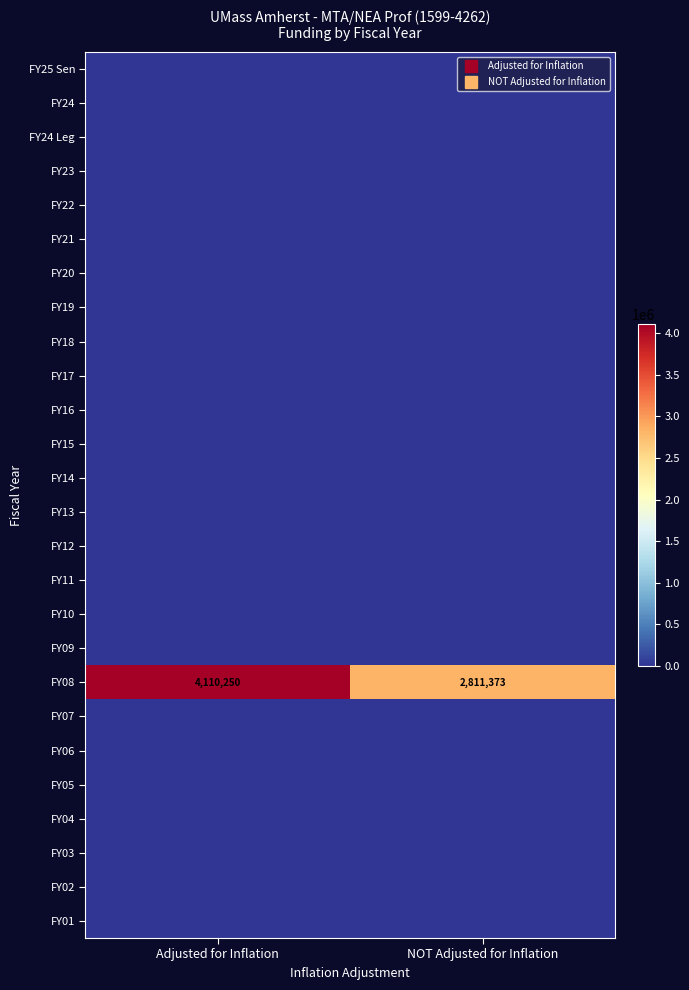

What is the total value across all series at NOT Adjusted for Inflation?

2811373